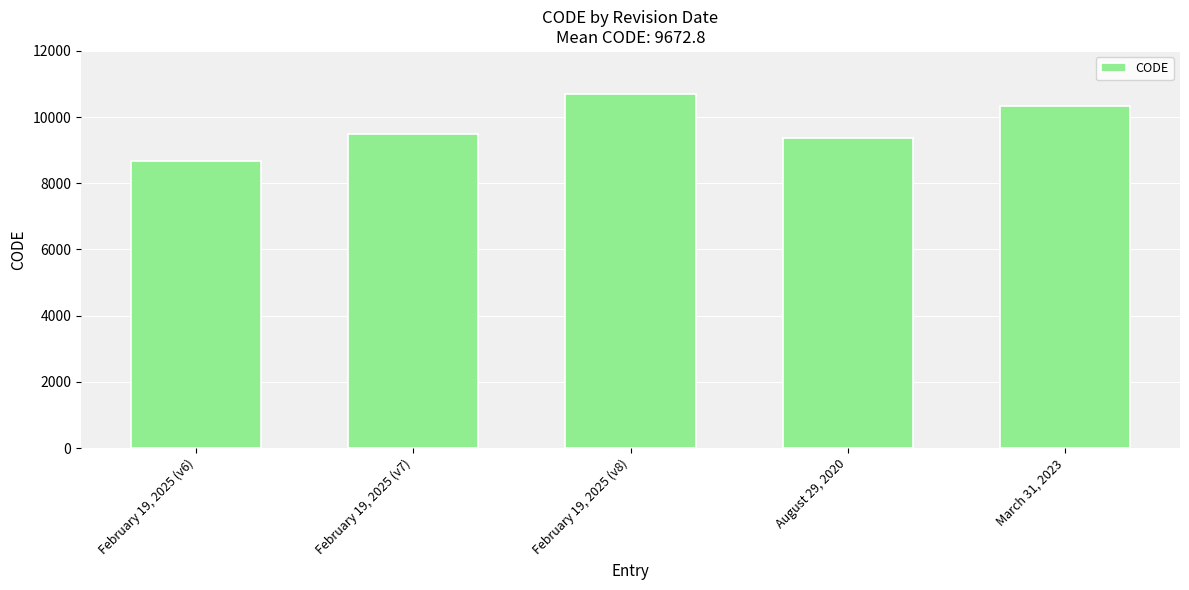

At which category does the chart reach its minimum across all series?

February 19, 2025 (v6)